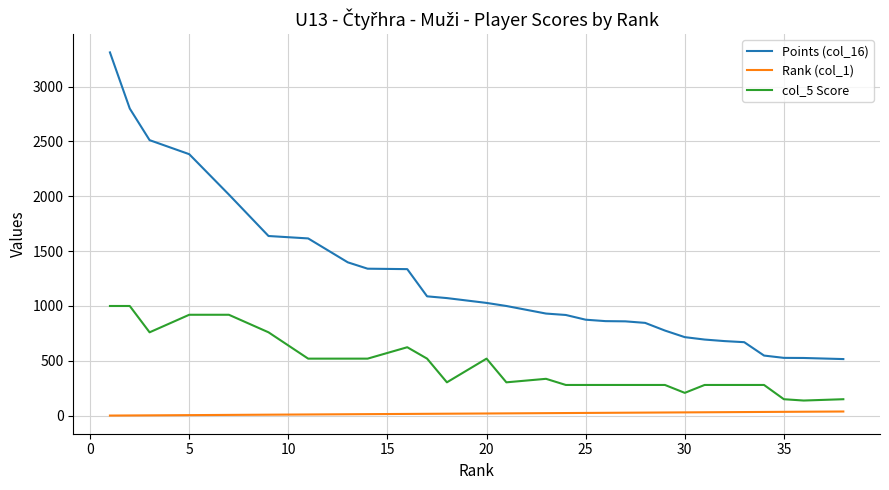

How many data points in Rank (col_1) are above 20?

18